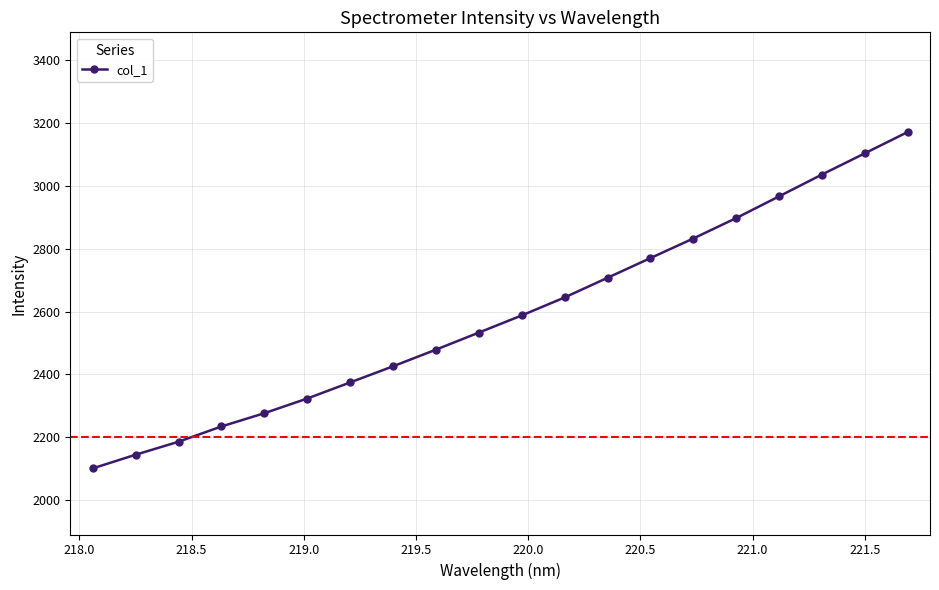

What is the average value?

2589.7